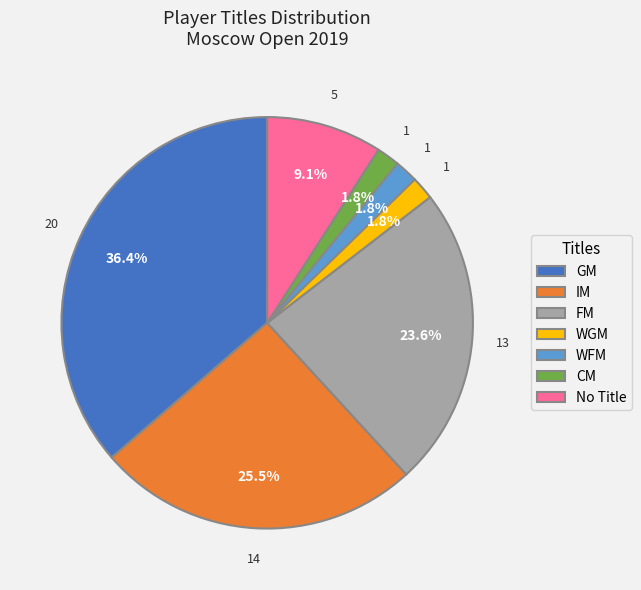

What is the largest slice in the pie chart?

GM